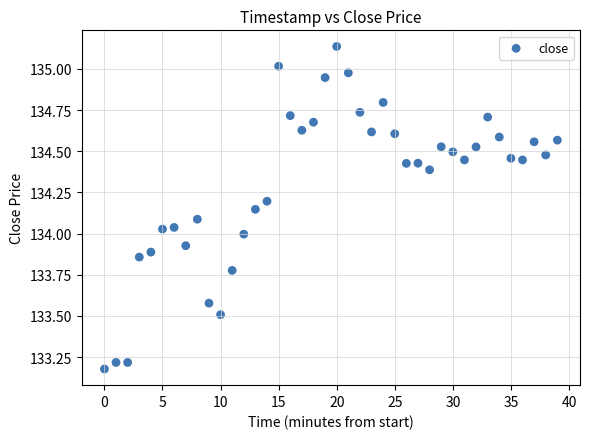

What is the range of Y values (max minus min)?

2.0